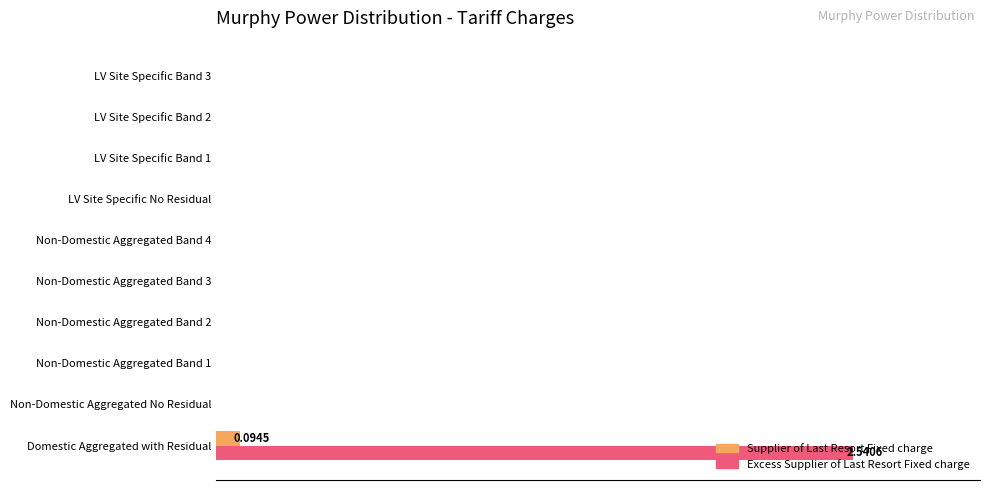

What are all the series names shown in the legend?

Supplier of Last Resort Fixed charge, Excess Supplier of Last Resort Fixed charge